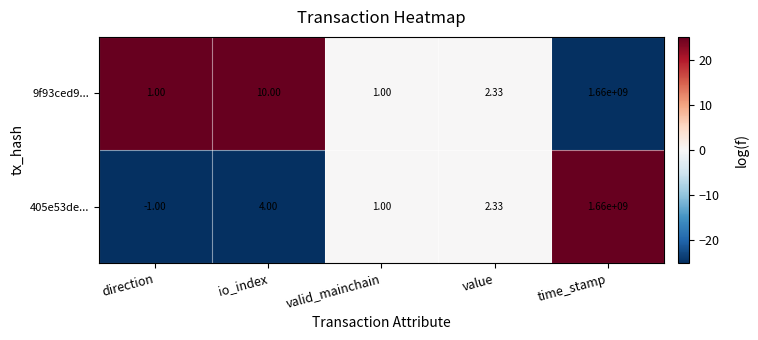

Which series has the largest total across all categories?

9f93ced9...